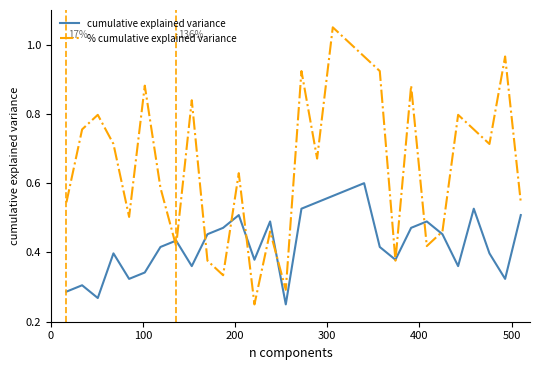

True or false: cumulative explained variance has more than 2 interior local peaks.

True